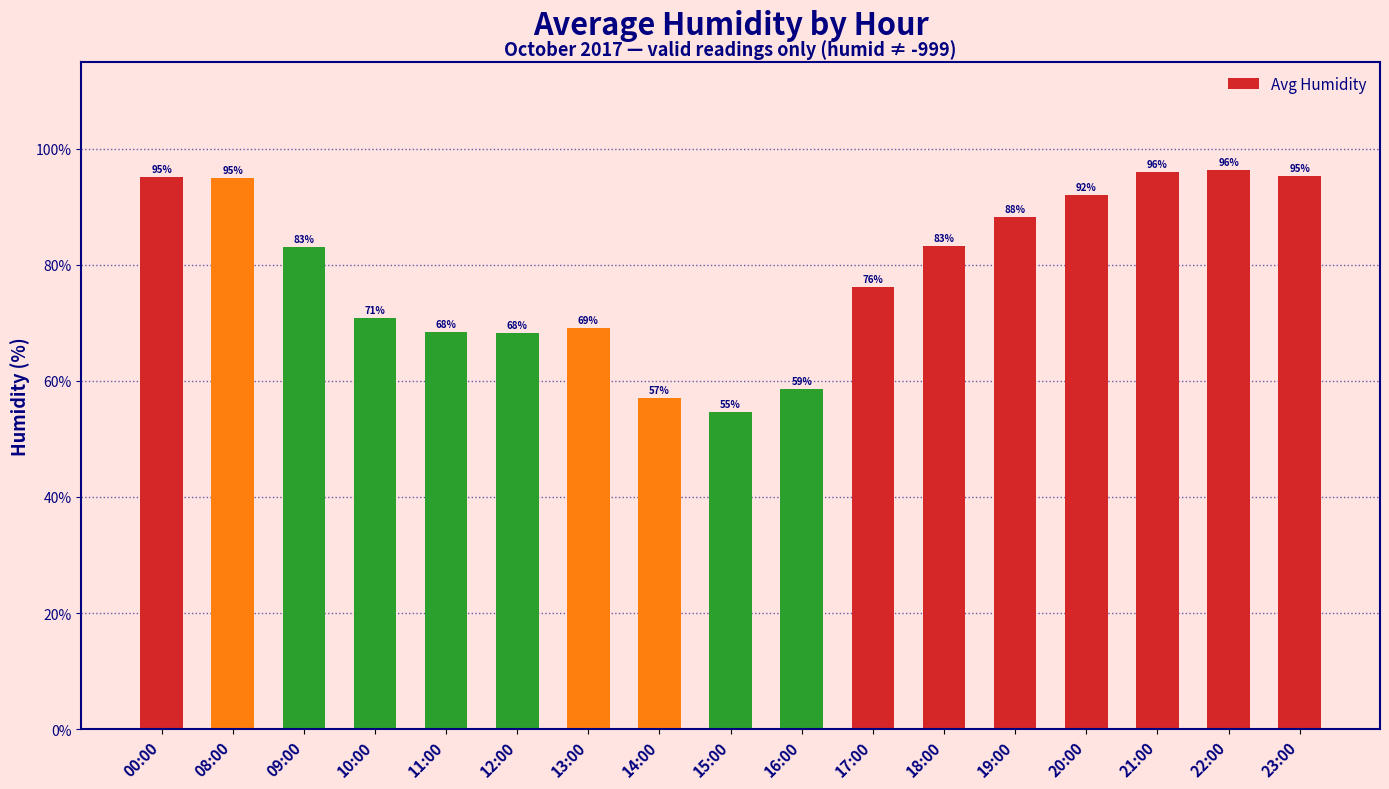

What is the approximate value at 17:00?

76.2